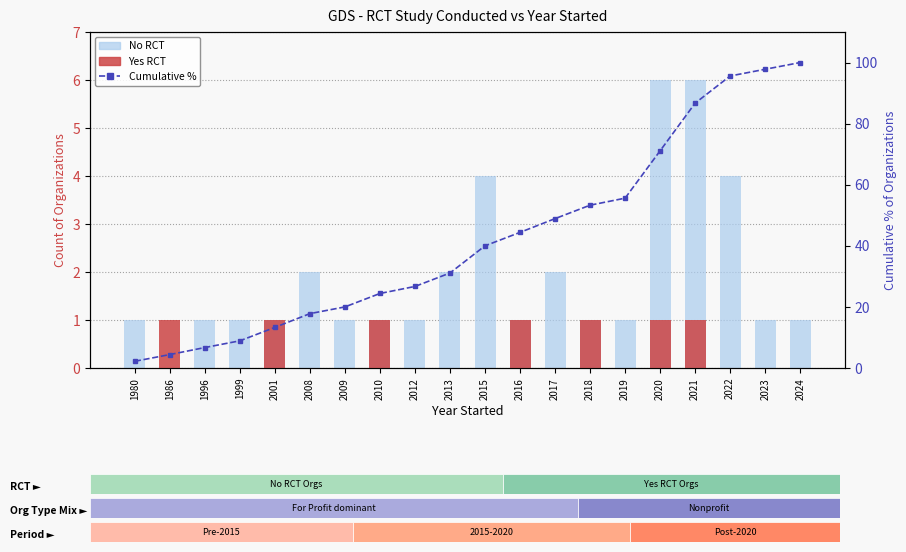

What is the highest value of the Cumulative % of orgs series?

100.0